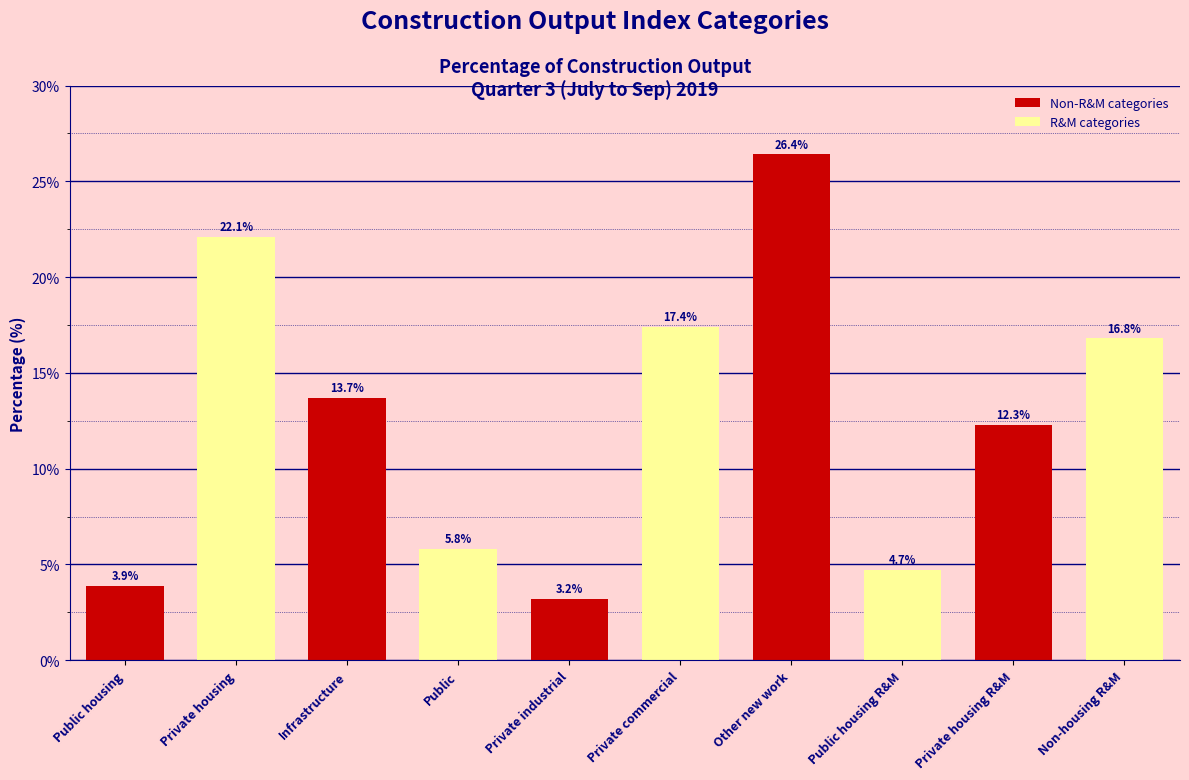

Reading left to right, extract all data points from this chart.

3.9	22.1	13.7	5.8	3.2	17.4	26.4	4.7	12.3	16.8